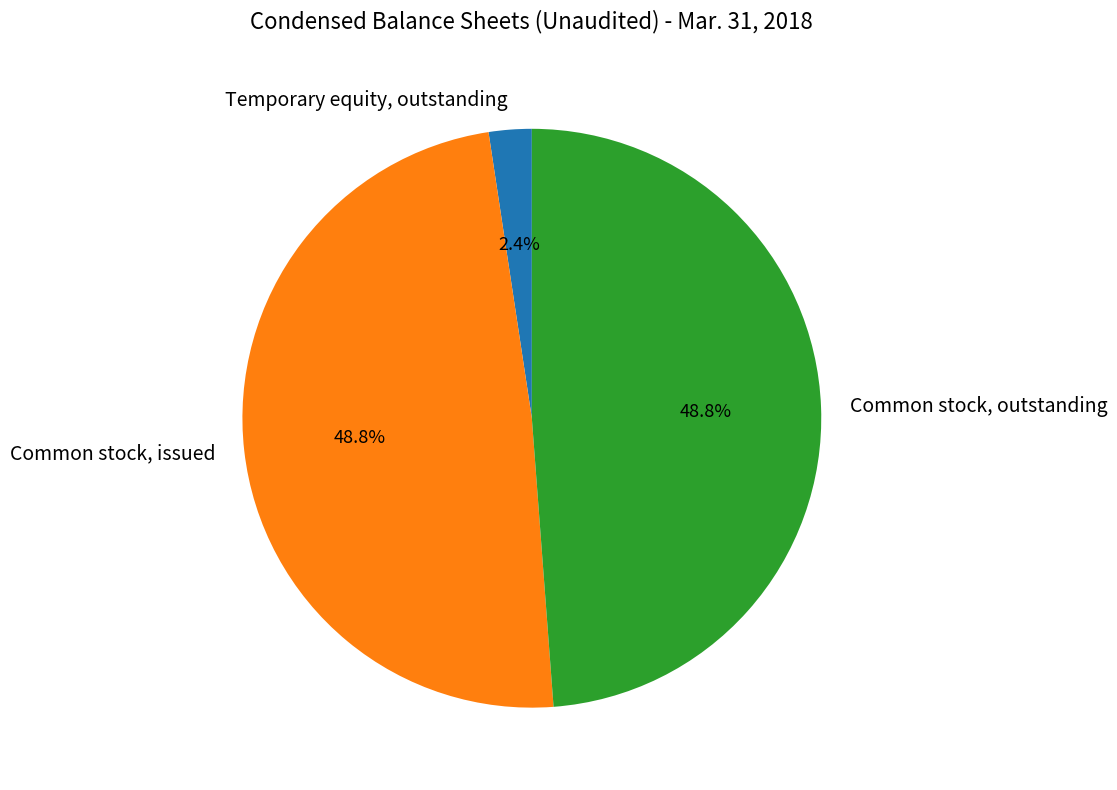

What percentage is NOT represented by Temporary equity, outstanding?

97.6%